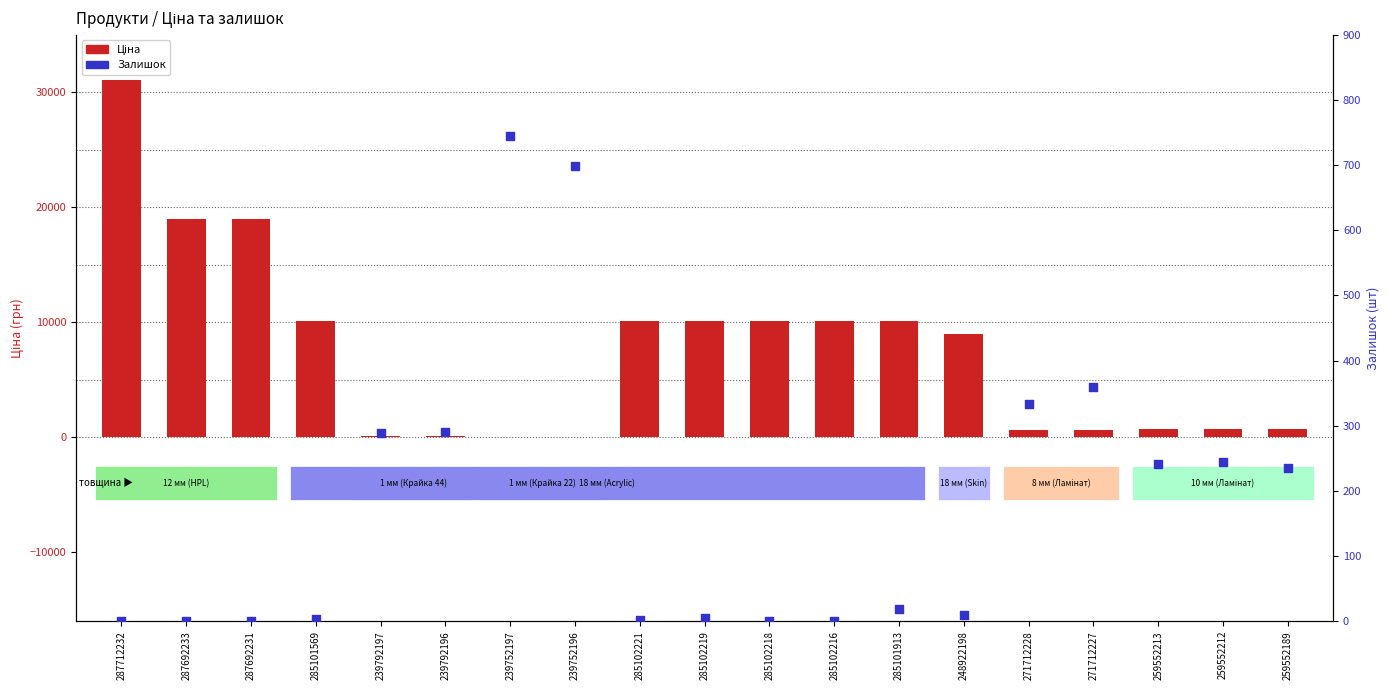

At how many categories does at least one series exceed 6720?

10